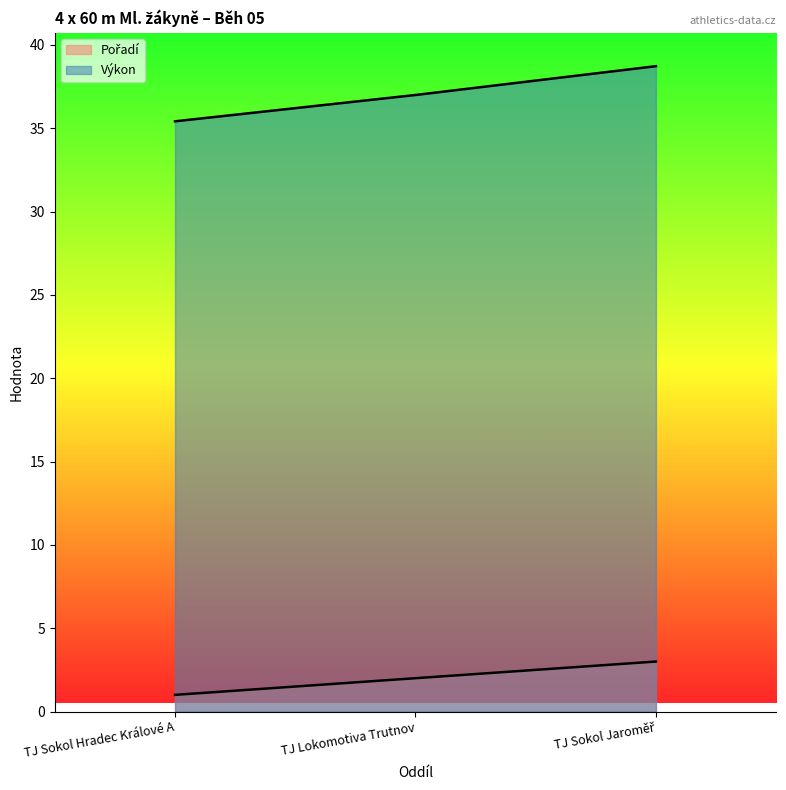

The value of Výkon at TJ Sokol Hradec Králové A is 57.5. True or false?

False